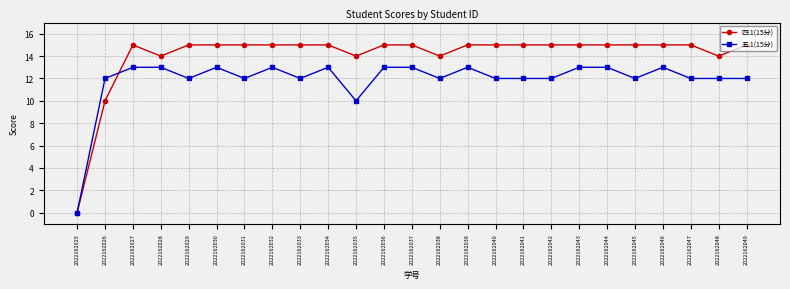

Is it true that 四.1(15分) equals 9 at 2022162040?

False